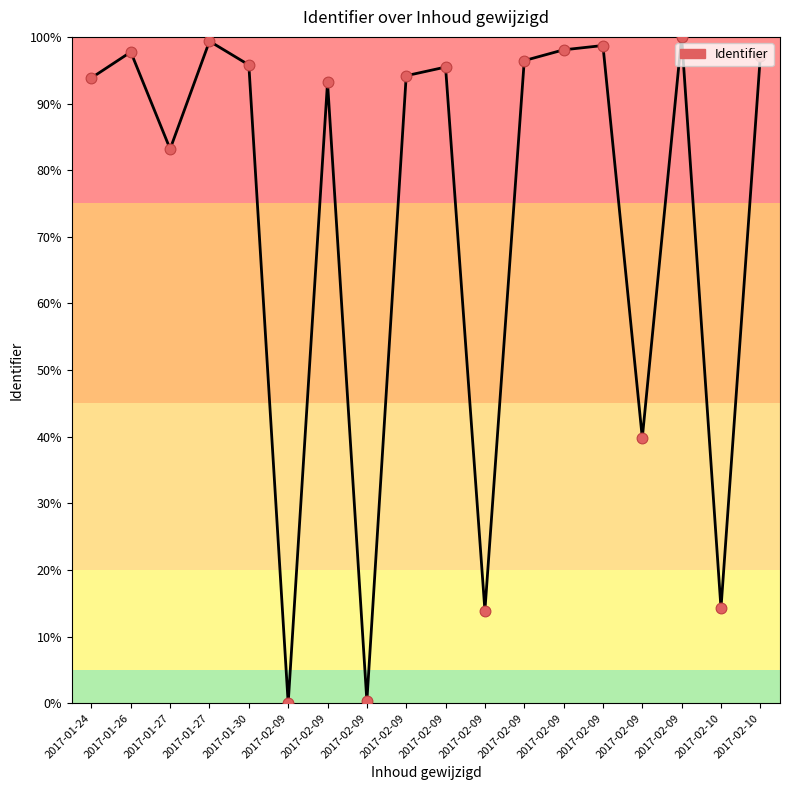

What is the ratio of the value at 2017-02-09 to the value at 2017-01-24?

1.0